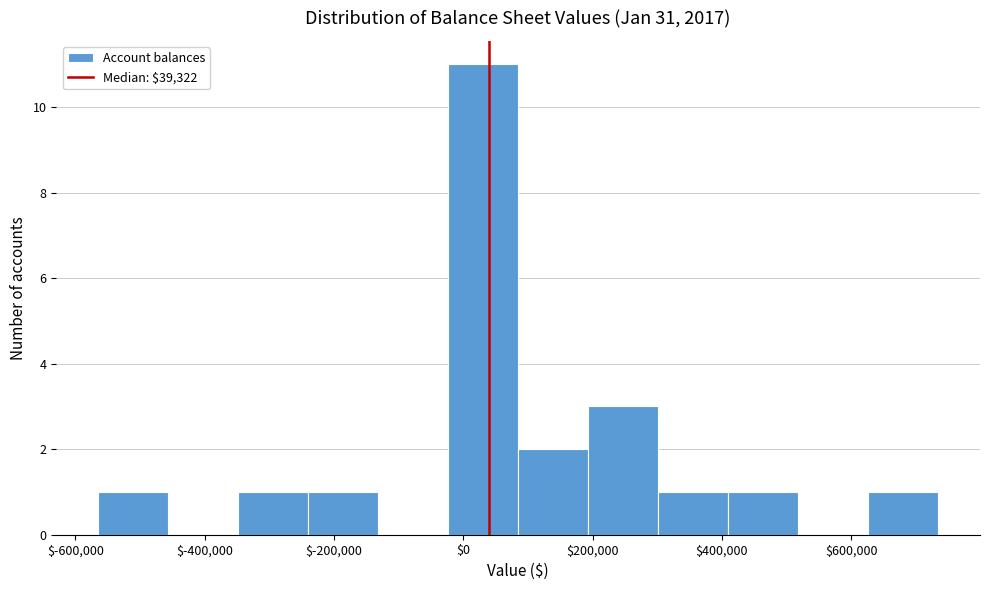

How tall is the bar that spans -560000 to -460000 on the x-axis? Neither the bar edges nor the heights are printed on the chart, so give them approximately, as read against the axes.

1